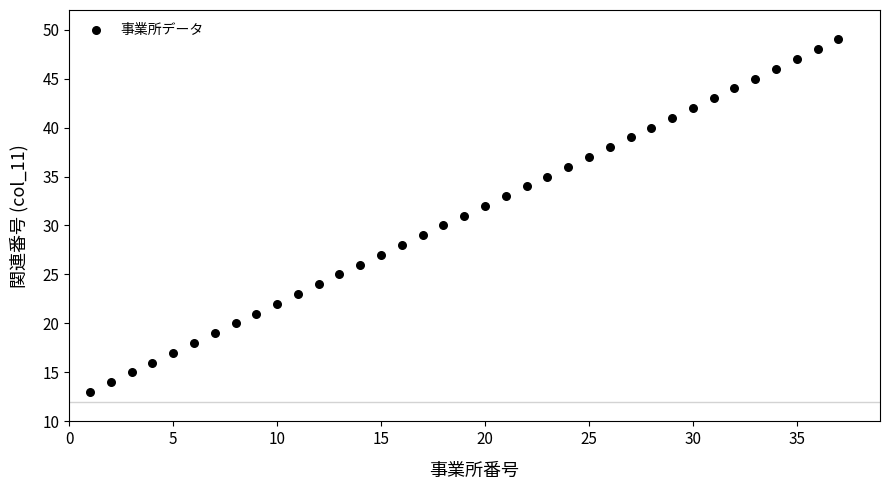

What is the range of X values (max minus min)?

36